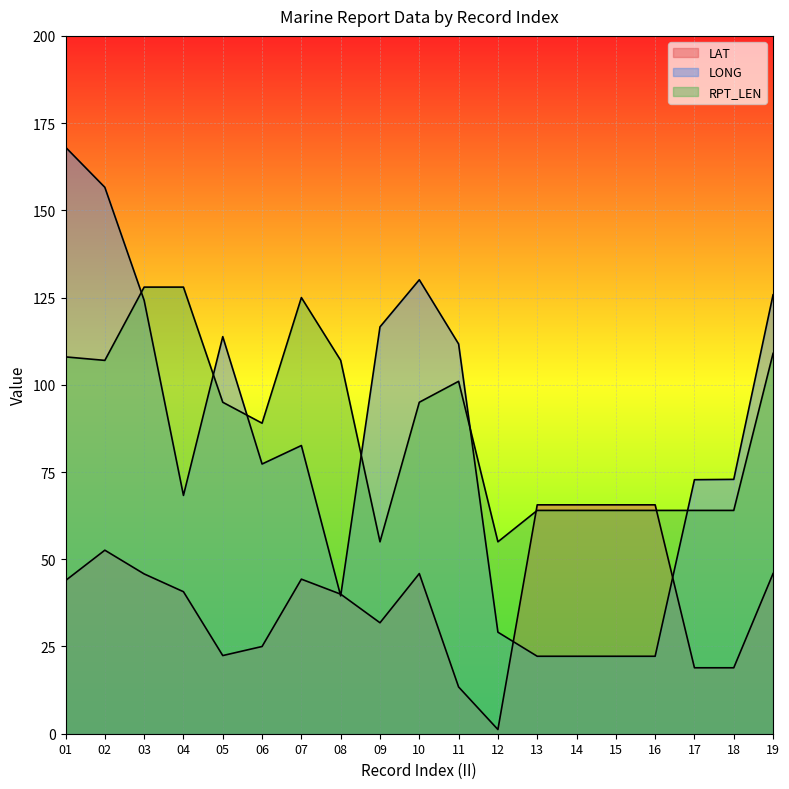

Is the value of RPT_LEN at 19 greater than the value of LONG at 09?

No